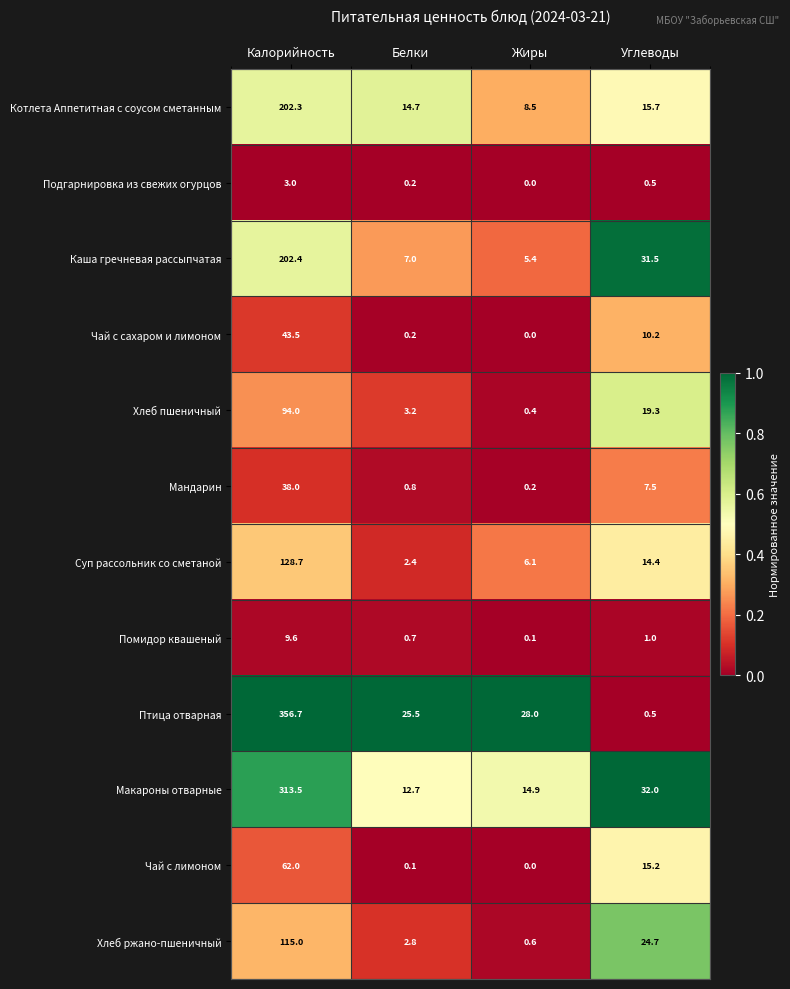

List the series in order of their peak value, highest first.

Птица отварная, Макароны отварные, Каша гречневая рассыпчатая, Котлета Аппетитная с соусом сметанным, Суп рассольник со сметаной, Хлеб ржано-пшеничный, Хлеб пшеничный, Чай с лимоном, Чай с сахаром и лимоном, Мандарин, Помидор квашеный, Подгарнировка из свежих огурцов